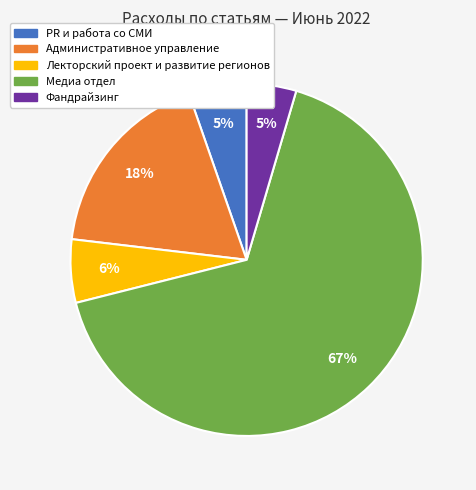

To the nearest percent, what is the difference between the Лекторский проект и развитие регионов and Фандрайзинг slice percentages?

1%